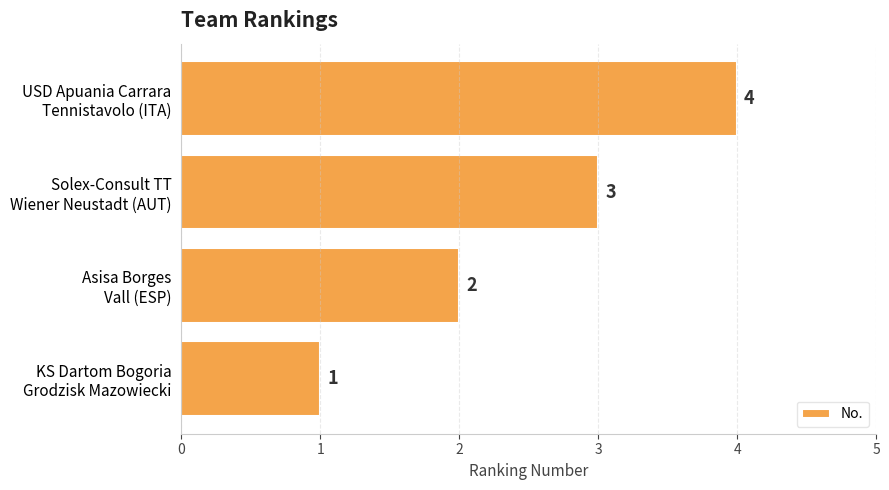

Rank the categories by value from lowest to highest.

KS Dartom Bogoria
Grodzisk Mazowiecki, Asisa Borges
Vall (ESP), Solex-Consult TT
Wiener Neustadt (AUT), USD Apuania Carrara
Tennistavolo (ITA)